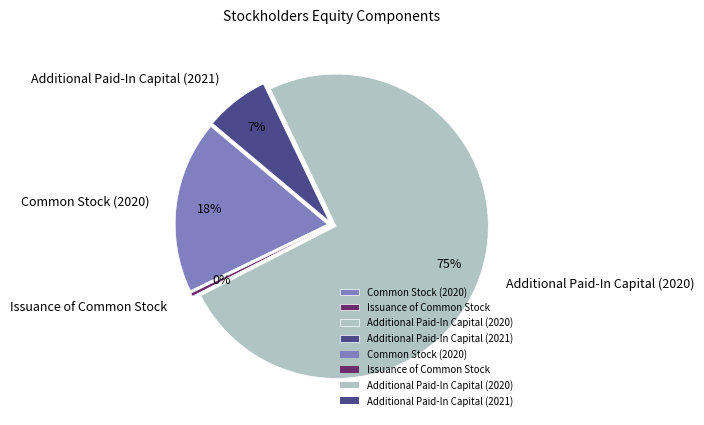

What percentage is NOT represented by Issuance of Common Stock?

99.6%